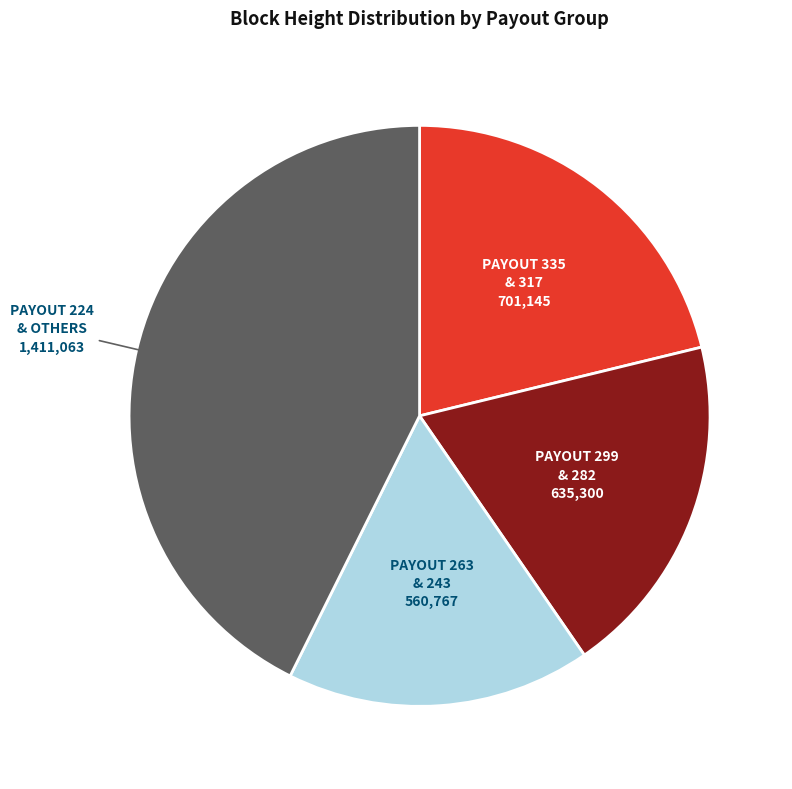

Is it true that Payout 335 & 317 is 15% of the pie?

False